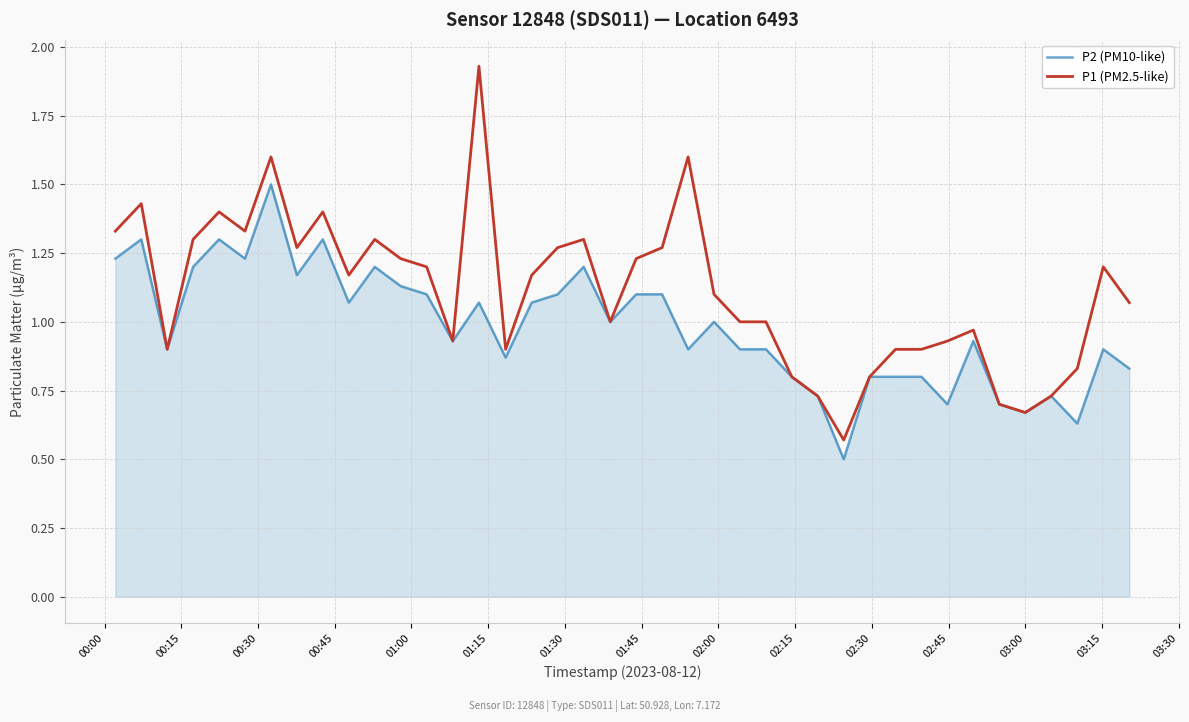

Which series has the largest total across all categories?

P1 (PM2.5-like)